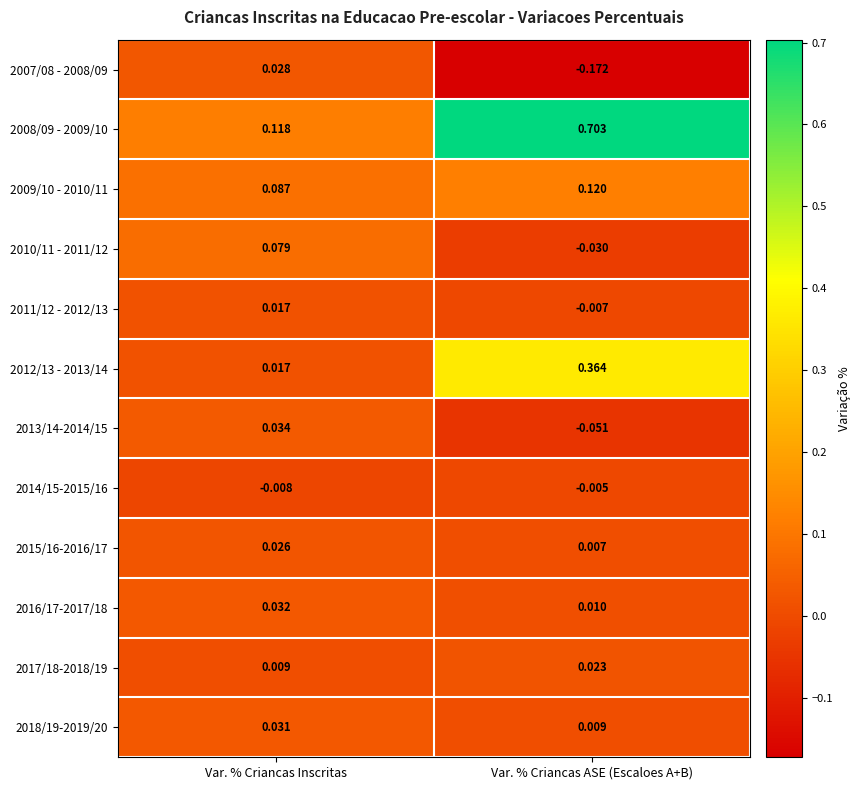

List the labels in order of 2015/16-2016/17 value, smallest first.

Var. % Criancas ASE (Escaloes A+B), Var. % Criancas Inscritas